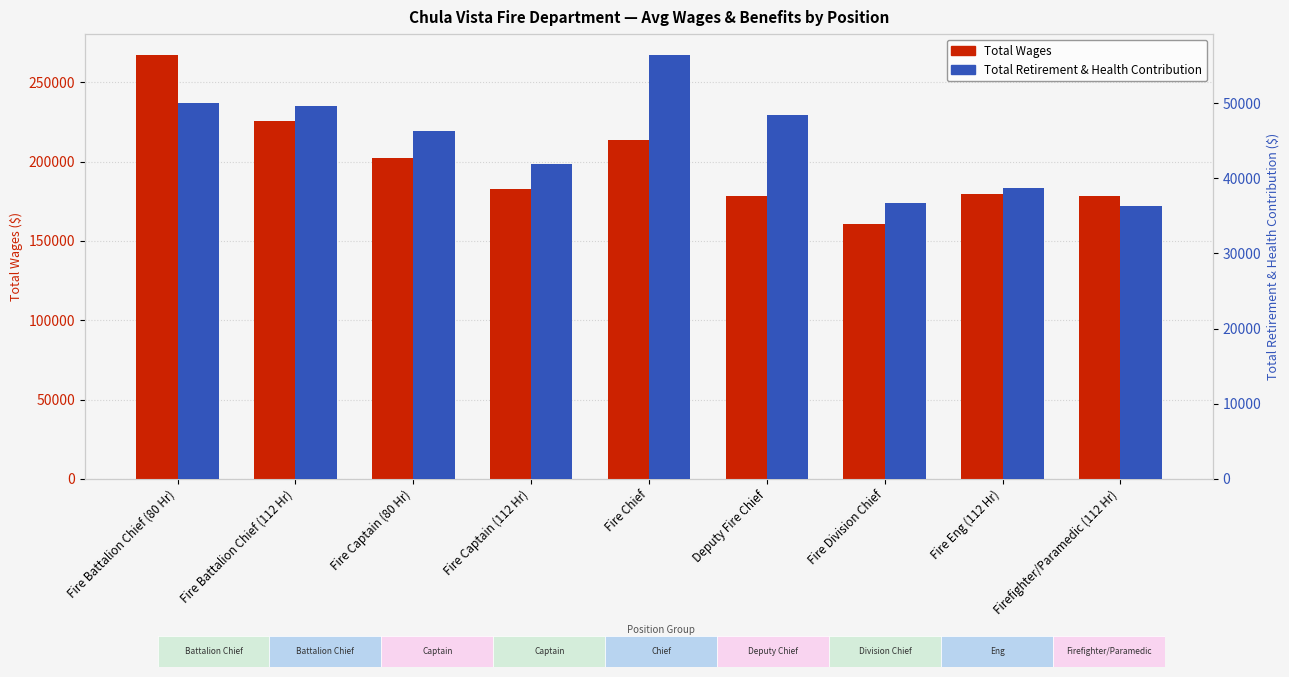

Which series changed the most between Fire Captain (80 Hr) and Deputy Fire Chief?

Total Wages